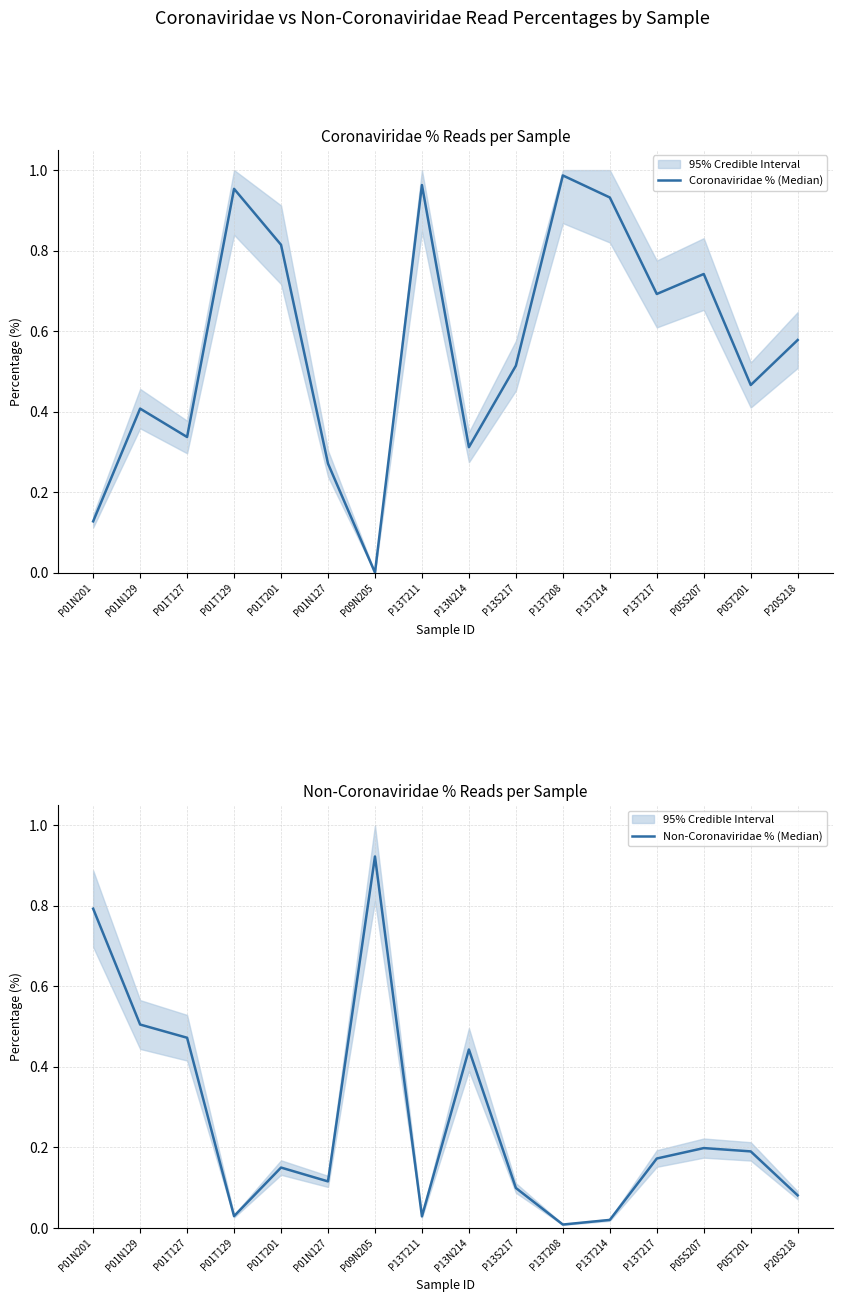

At P05T201, list the series in order from largest to smallest.

Coronaviridae % (Median), Non-Coronaviridae % (Median)